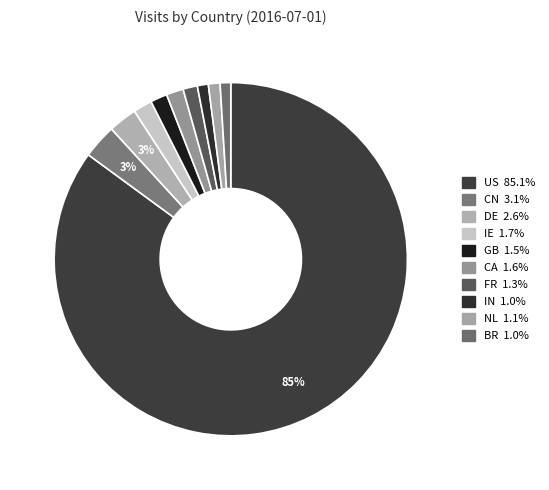

Does BR represent more than half of the total?

No